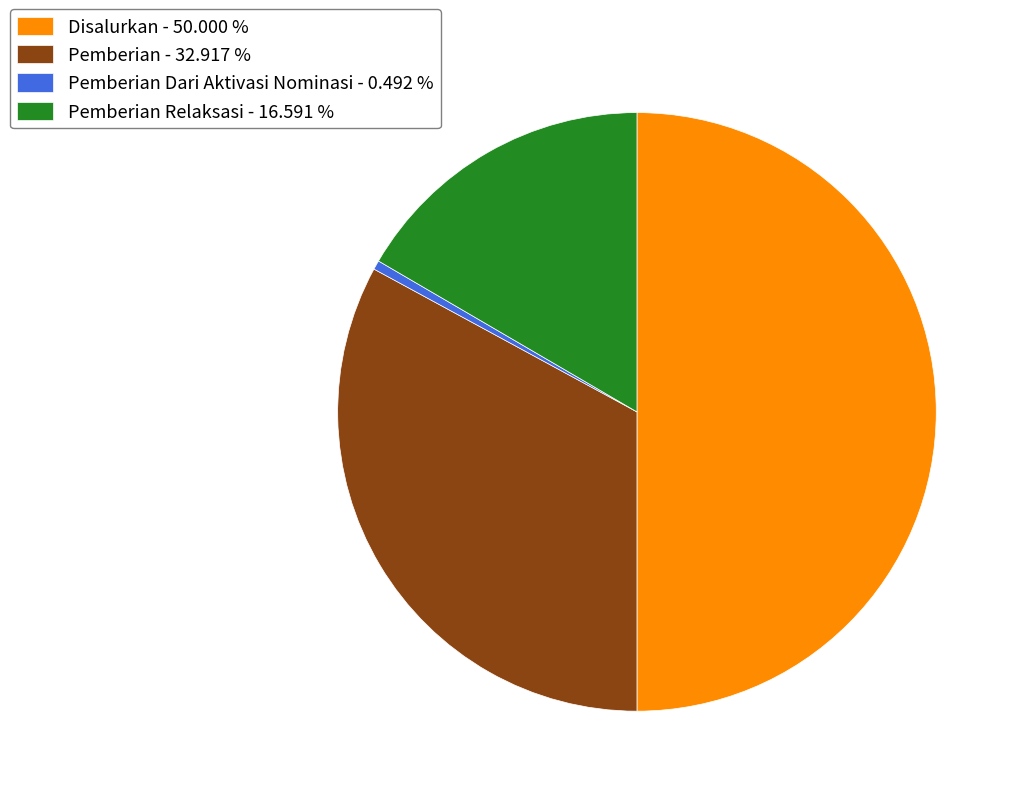

Between Pemberian - 32.917 % and Pemberian Relaksasi - 16.591 %, which is larger?

Pemberian - 32.917 %